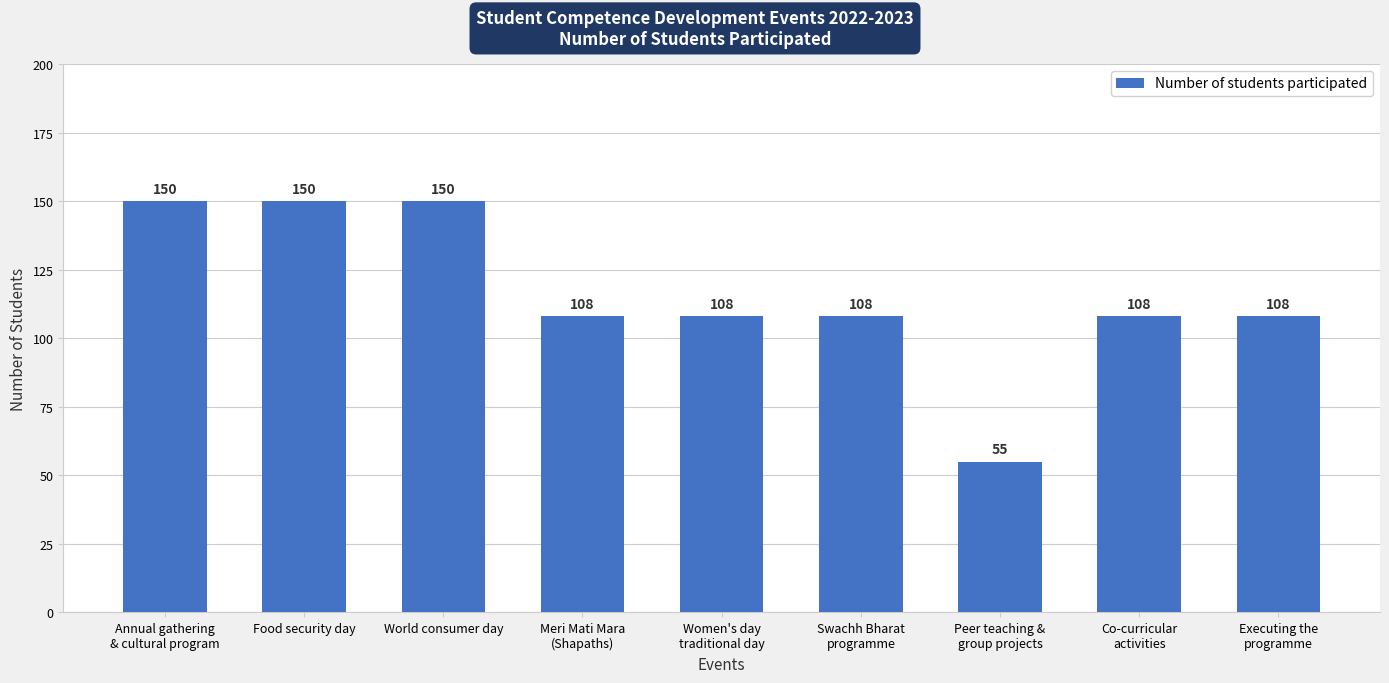

How many bars are there in total?

9